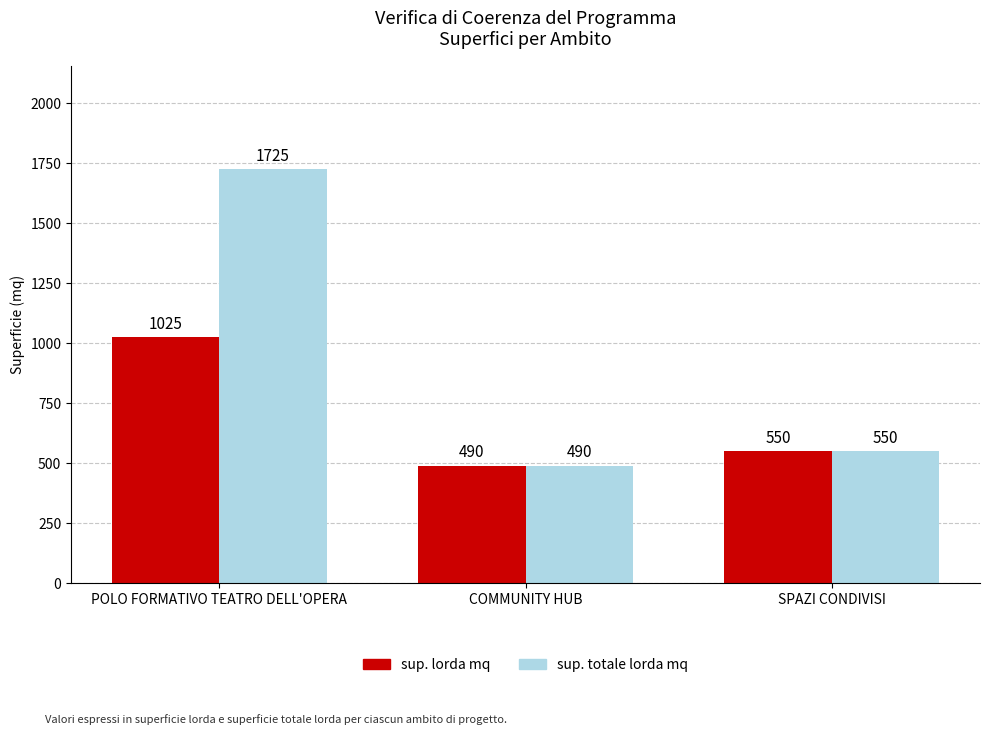

Read the sup. lorda mq value at SPAZI CONDIVISI.

550